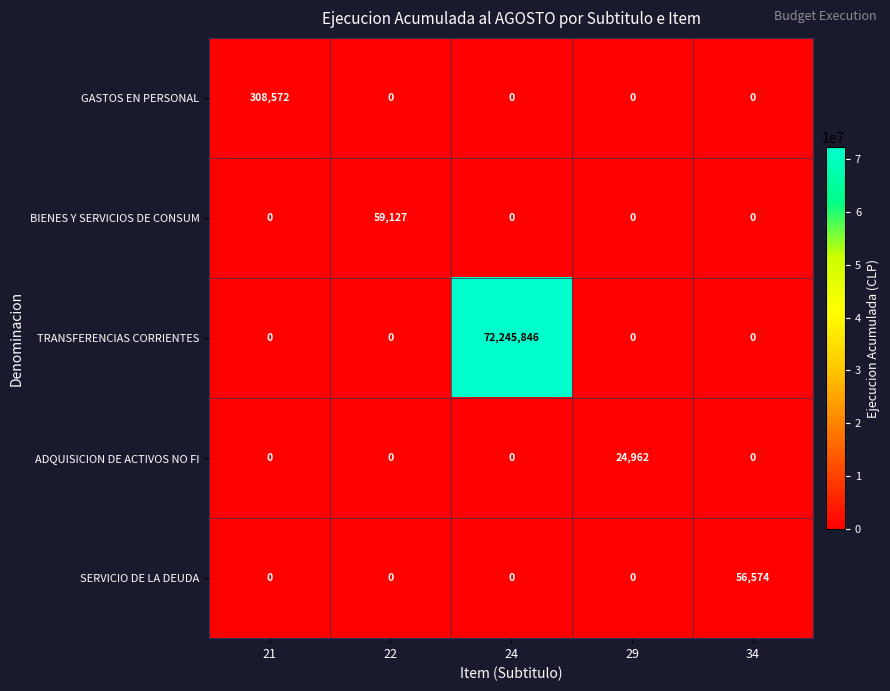

Reading left to right, list all the values displayed in this chart.

GASTOS EN PERSONAL: 308572	0	0	0	0
BIENES Y SERVICIOS DE CONSUM: 0	59127	0	0	0
TRANSFERENCIAS CORRIENTES: 0	0	72245846	0	0
ADQUISICION DE ACTIVOS NO FI: 0	0	0	24962	0
SERVICIO DE LA DEUDA: 0	0	0	0	56574